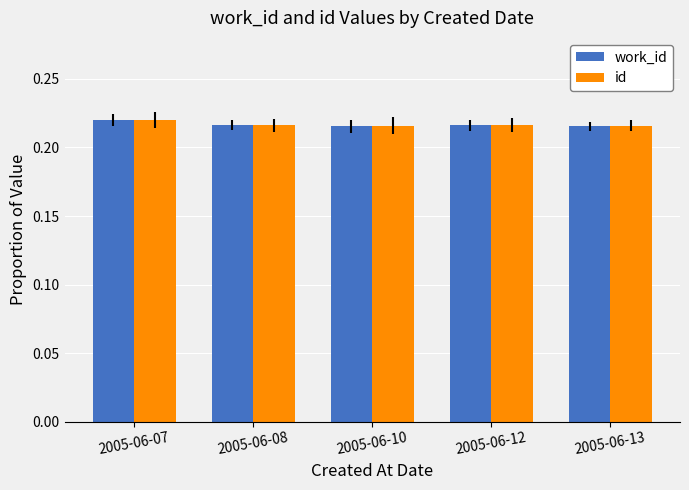

How many id values are between 0 and 1?

5